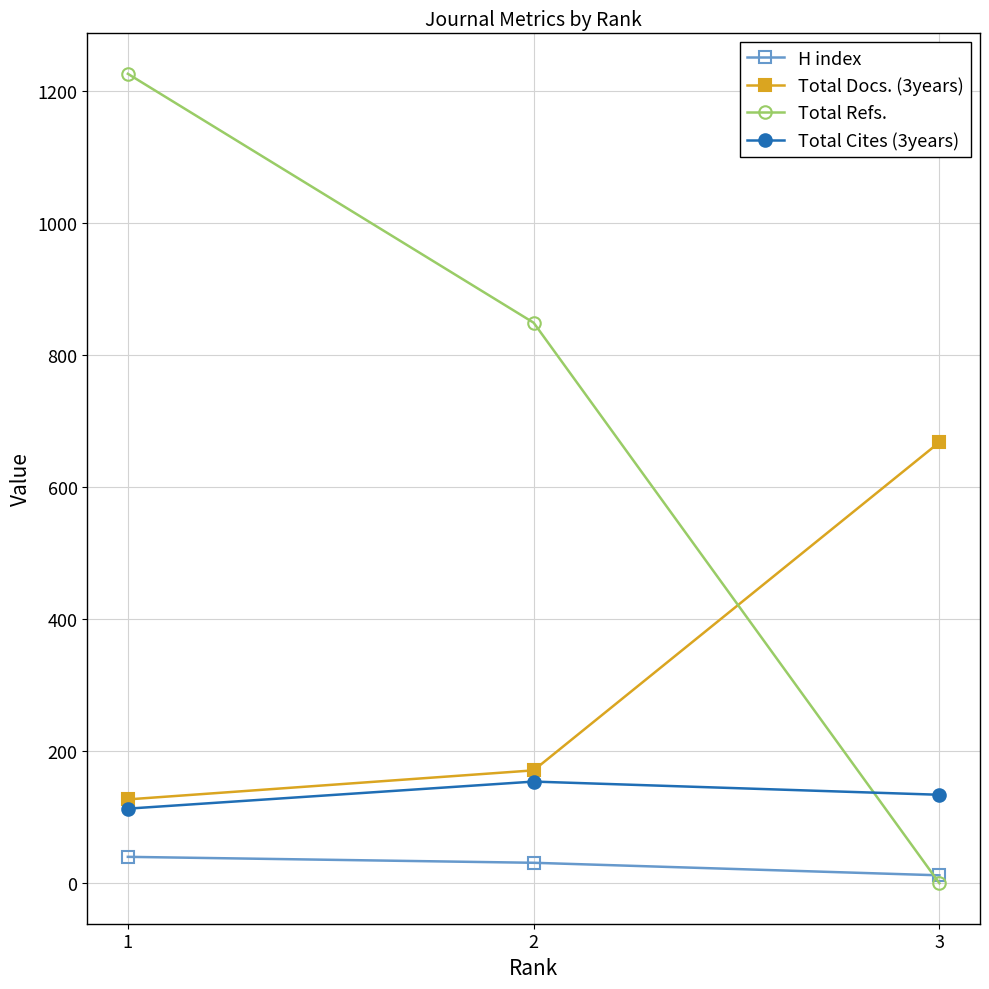

Reading left to right, extract all data points from this chart.

H index: 1=40	2=31	3=12
Total Docs. (3years): 1=127	2=171	3=668
Total Refs.: 1=1226	2=849	3=0
Total Cites (3years): 1=113	2=154	3=134